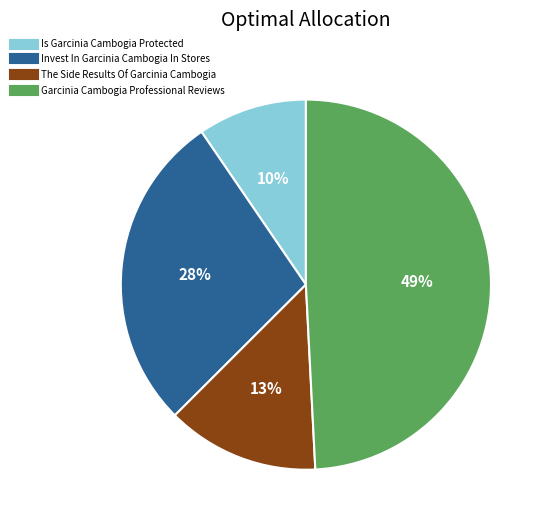

Does Is Garcinia Cambogia Protected represent more than half of the total?

No